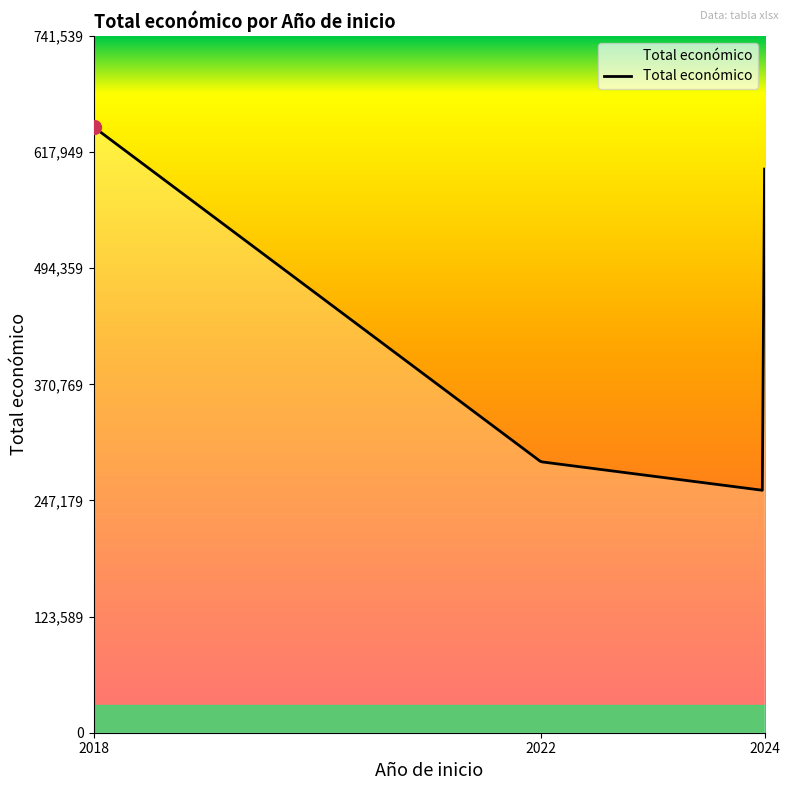

What is the smallest value displayed?

258077.4